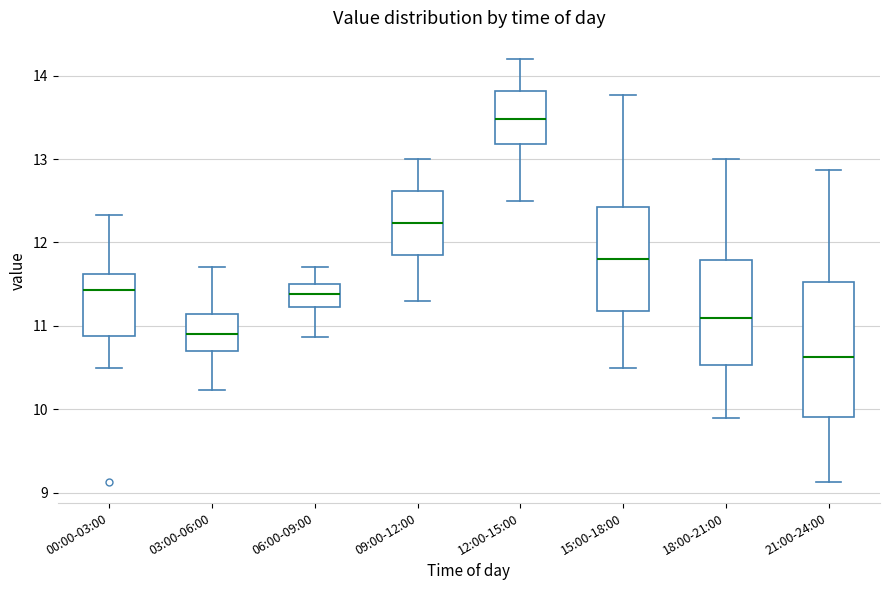

Reading left to right, transcribe this box plot: for each box, give where its median line is, the range the box spans, and where its two whiskers end, as read against the y-axis. The values are not printed on the chart, so give them approximately, as read against the axis.

00:00-03:00: median 11.4, box 10.9 to 11.6, whiskers 10.5 to 12.3
03:00-06:00: median 10.9, box 10.7 to 11.1, whiskers 10.2 to 11.7
06:00-09:00: median 11.4, box 11.2 to 11.5, whiskers 10.9 to 11.7
09:00-12:00: median 12.2, box 11.9 to 12.6, whiskers 11.3 to 13.0
12:00-15:00: median 13.5, box 13.2 to 13.8, whiskers 12.5 to 14.2
15:00-18:00: median 11.8, box 11.2 to 12.4, whiskers 10.5 to 13.8
18:00-21:00: median 11.1, box 10.5 to 11.8, whiskers 9.9 to 13.0
21:00-24:00: median 10.6, box 9.9 to 11.5, whiskers 9.1 to 12.9